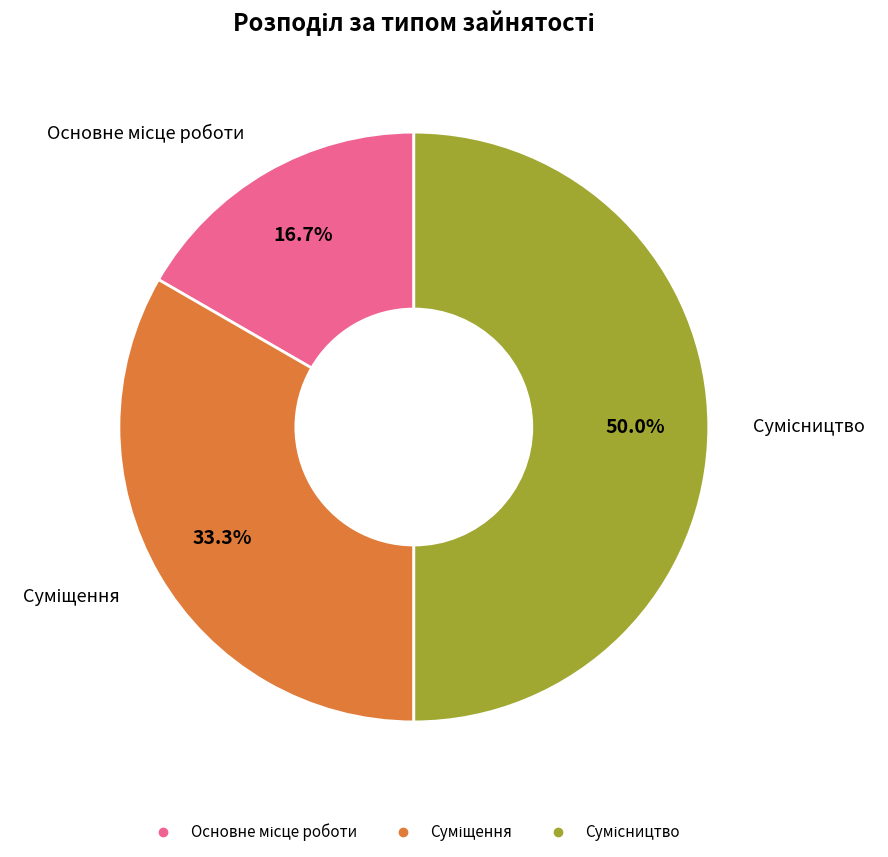

What percentage do Суміщення and Сумісництво together represent?

83.3%